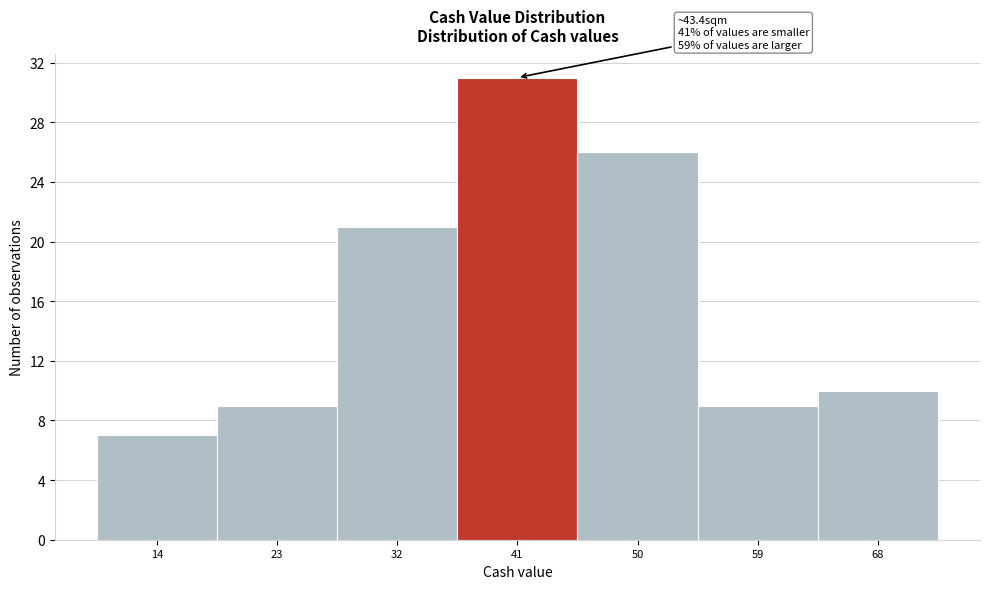

Reading left to right, what are all the values shown in this chart?

14=7	23=9	32=21	41=31	50=26	59=9	68=10